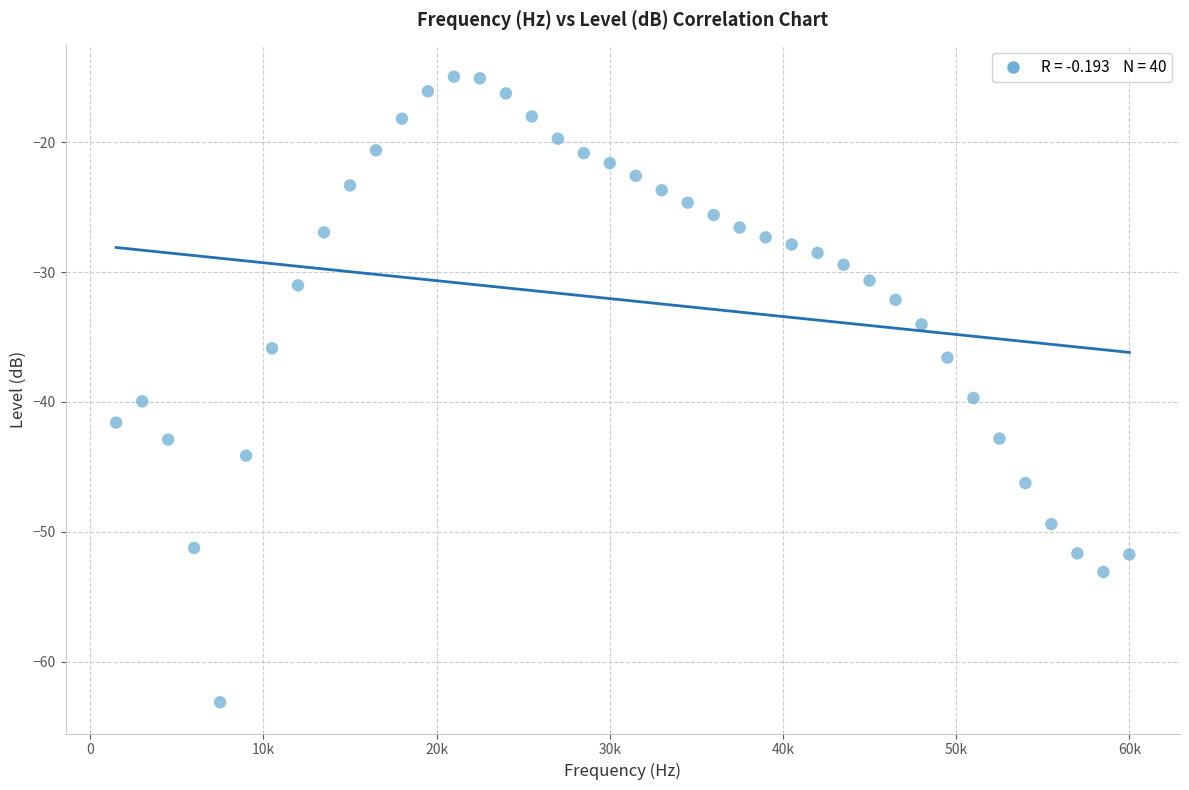

What is the range of Y values (max minus min)?

48.2